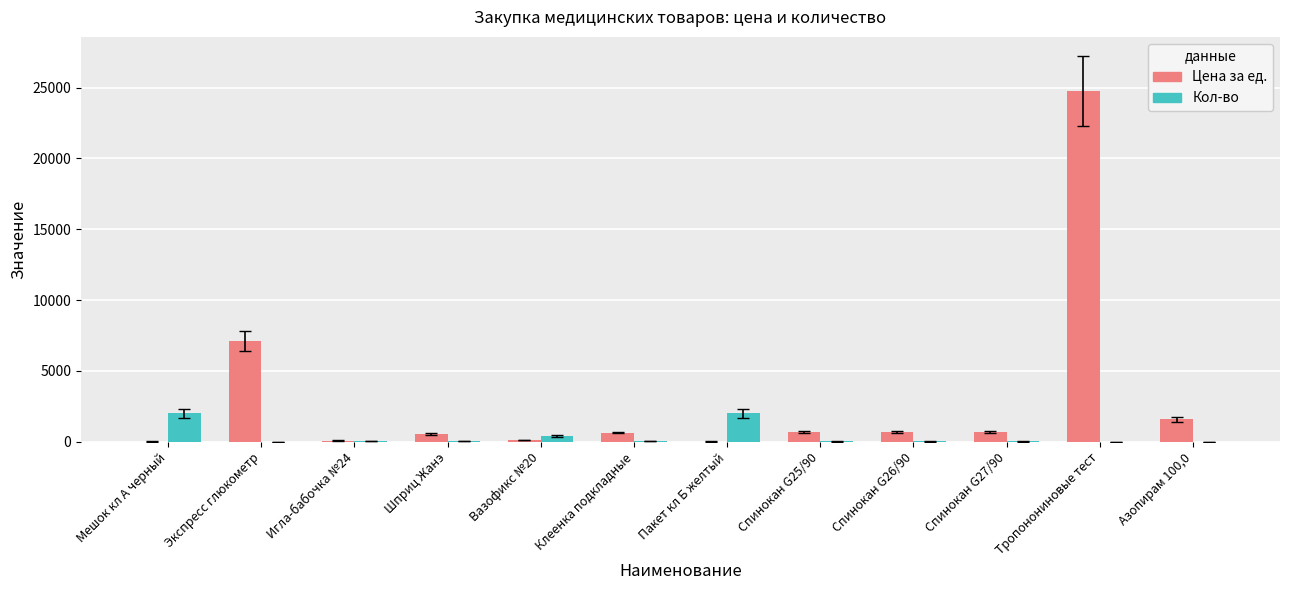

Which category has the highest value in the Цена за ед. series?

Тропонониновые тест